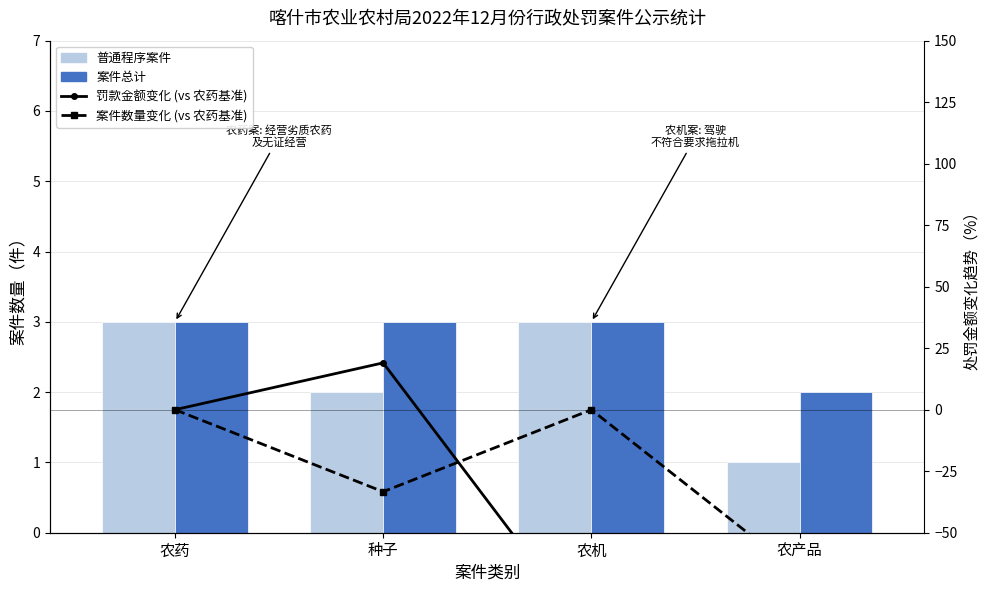

What is the label of the 2nd bar from the left?

种子